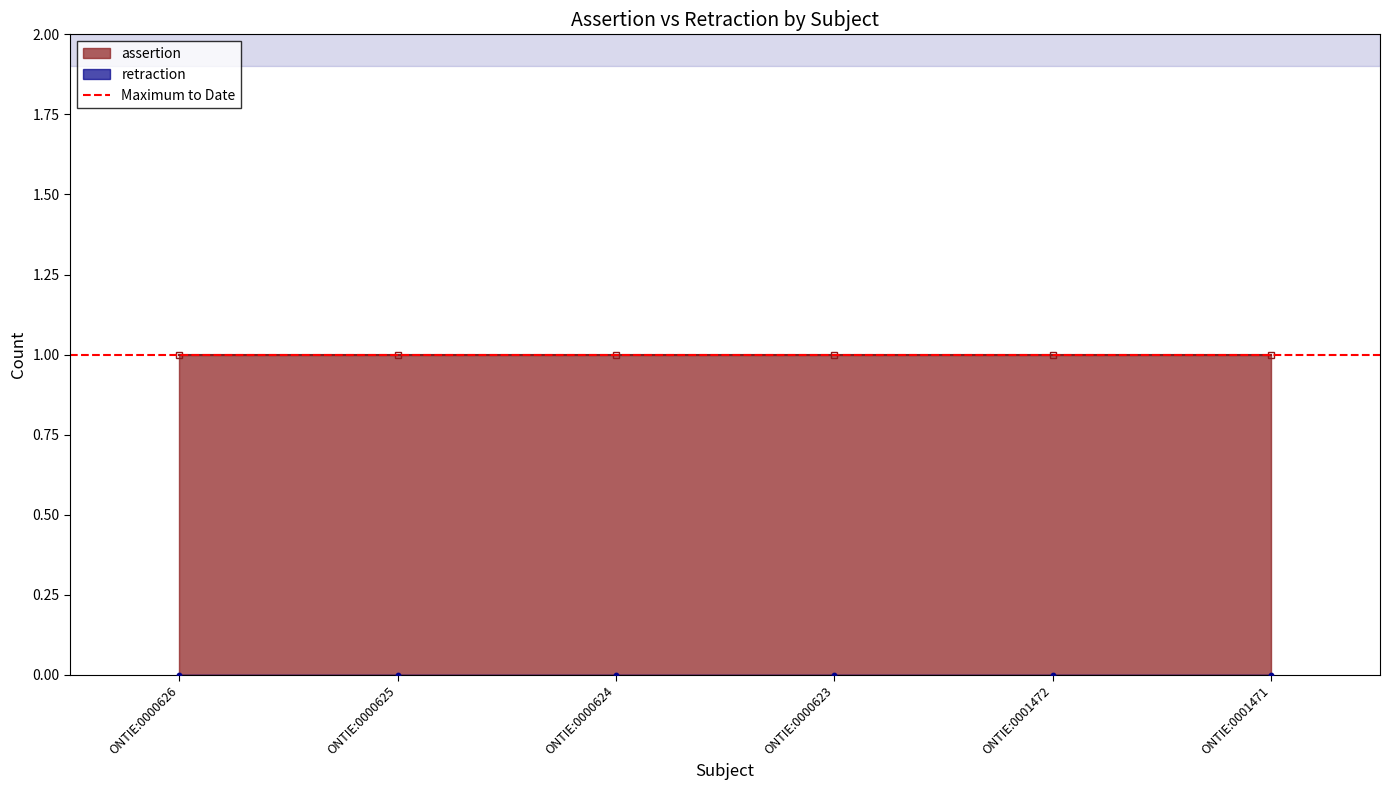

At which category is the sum across all series the highest?

ONTIE:0000626